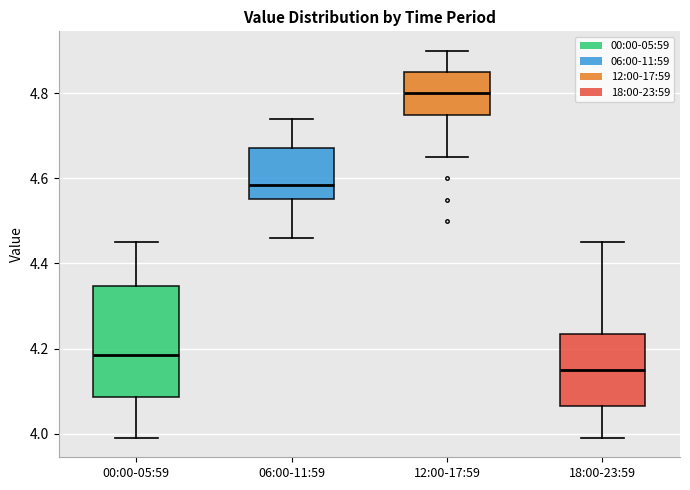

Comparing the boxes themselves (not the whiskers), which one is the tallest?

00:00-05:59